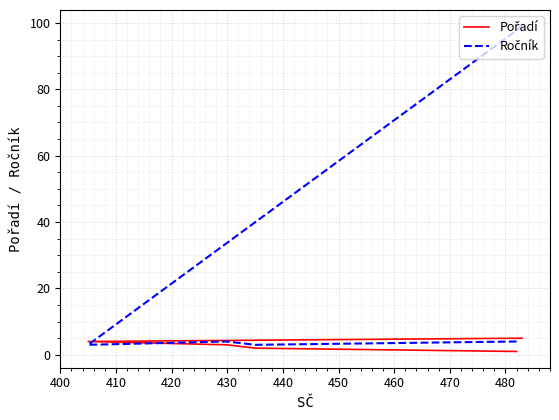

Between which two adjacent categories do Ročník and Pořadí first intersect?

420 and 430